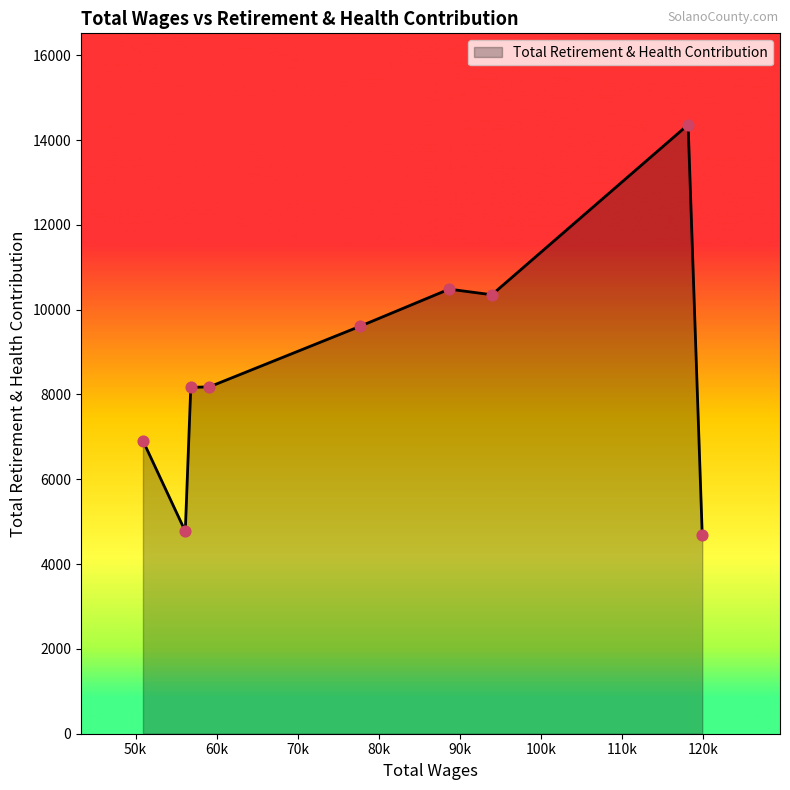

What is the minimum value shown in the chart?

4684